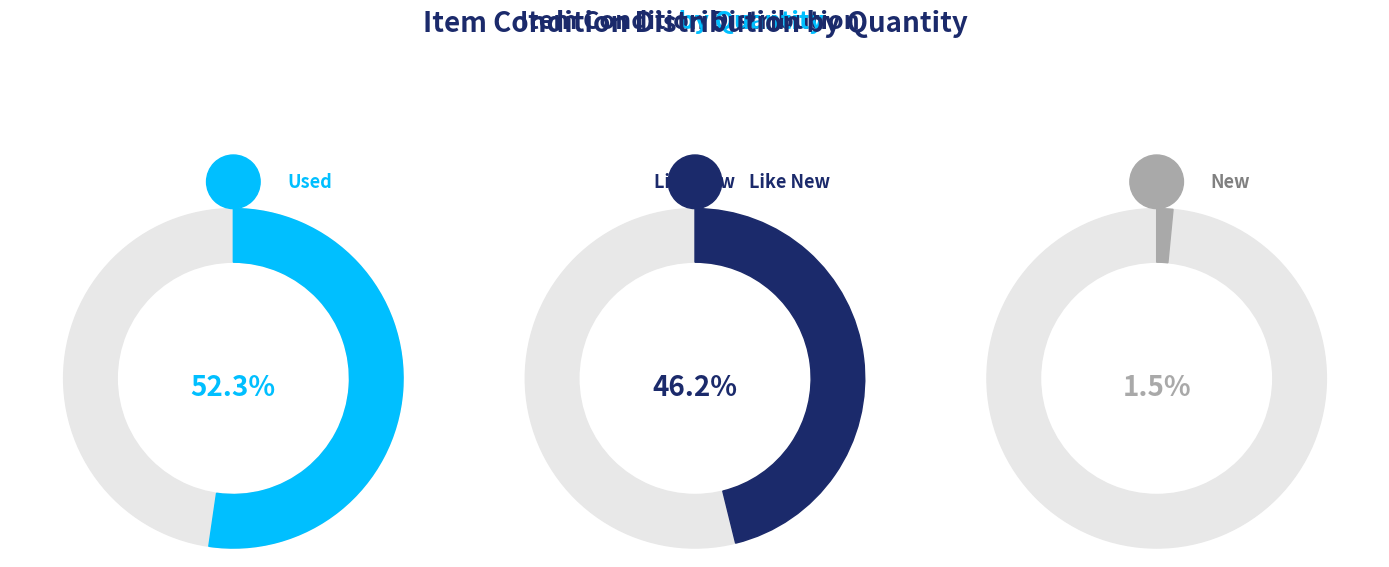

Count the number of slices in the pie.

3